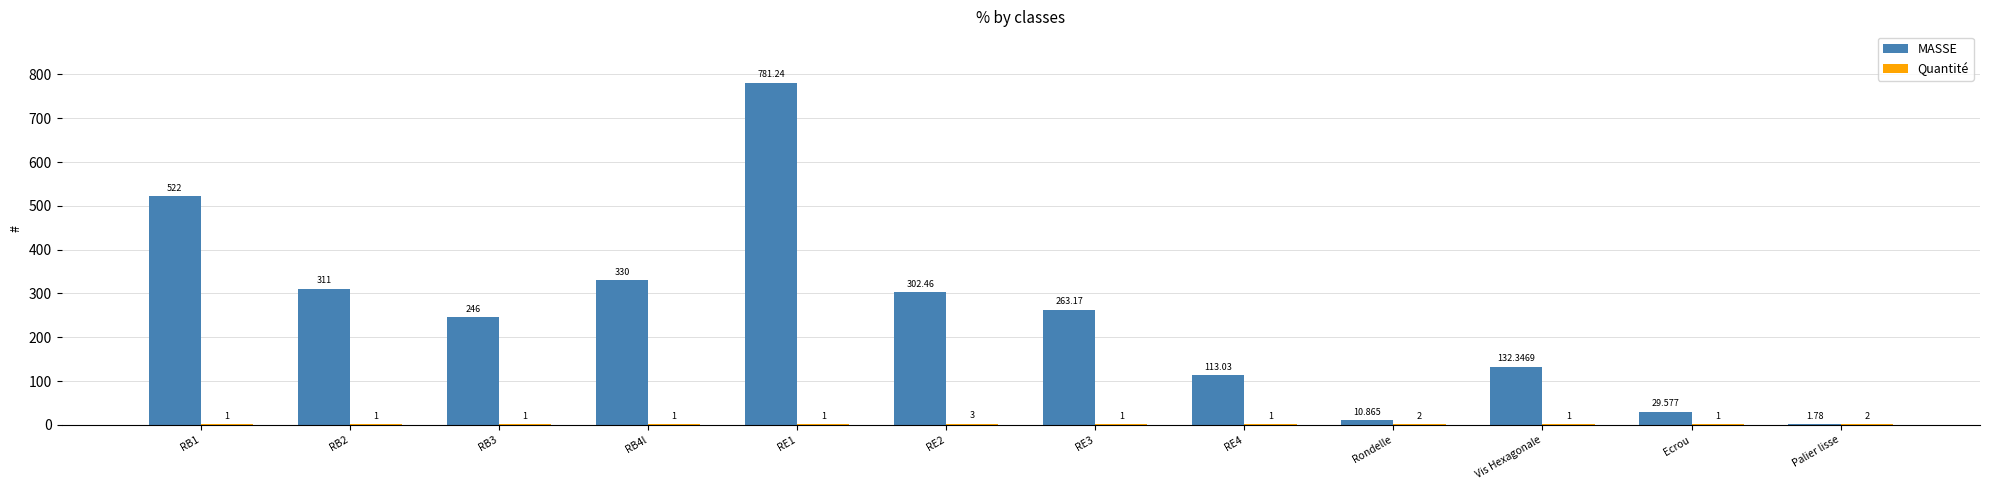

How many groups of bars are there?

12